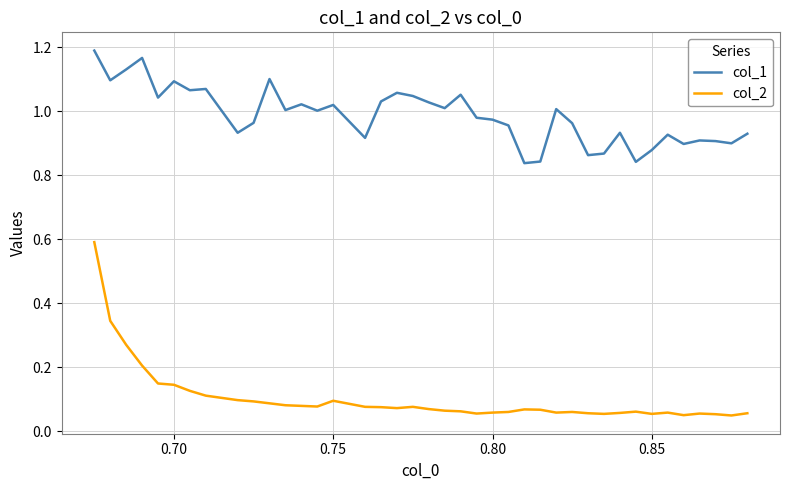

True or false: col_1 and col_2 intersect in this chart.

False